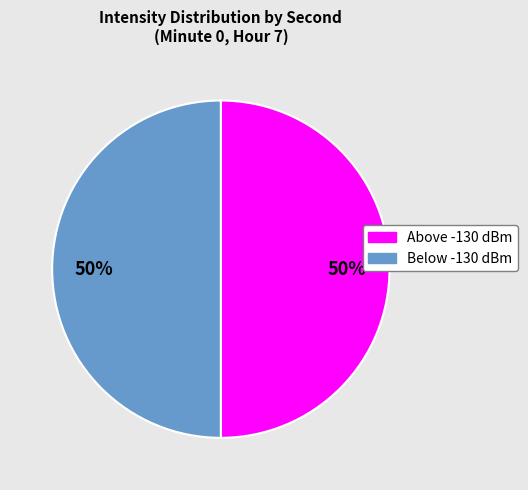

To the nearest percent, what is the average slice percentage?

50%